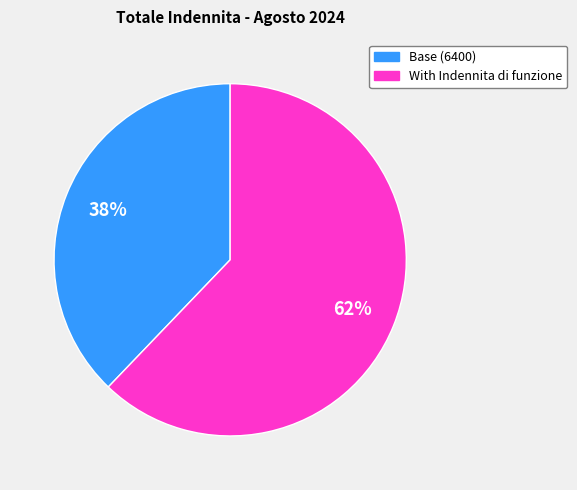

To the nearest percent, what is the difference between the largest and smallest slice percentages?

24%